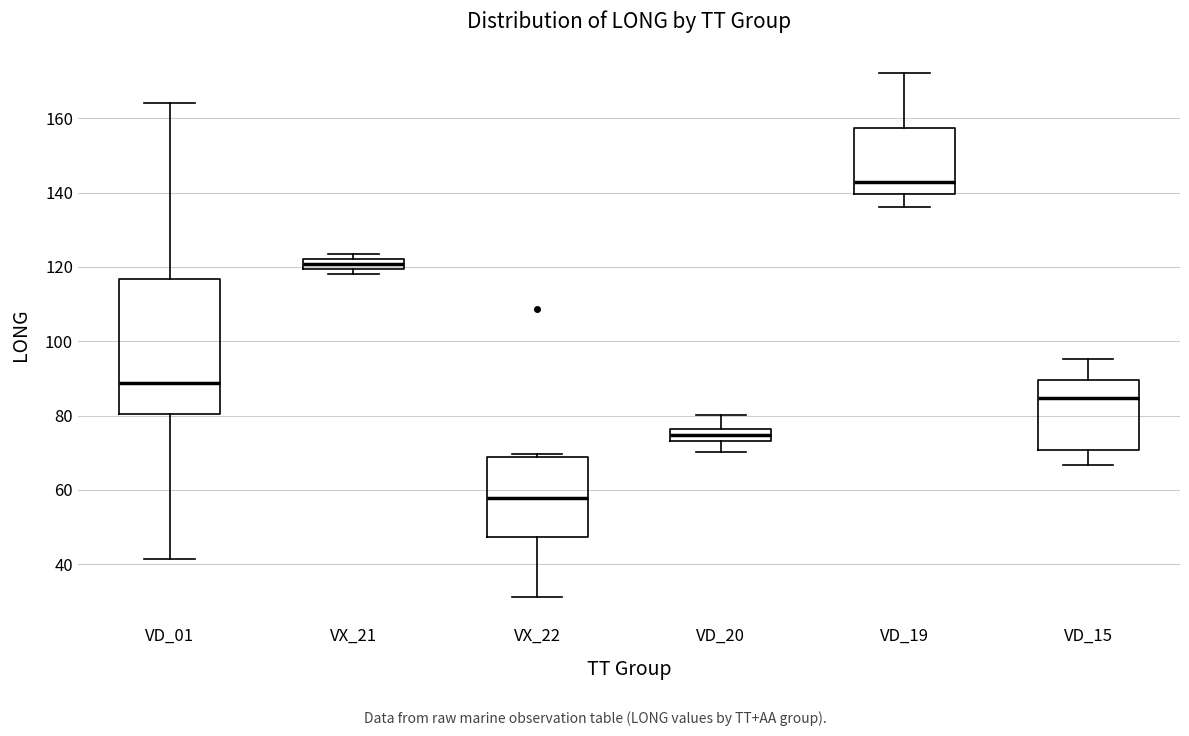

Which box's median line is the lowest?

VX_22